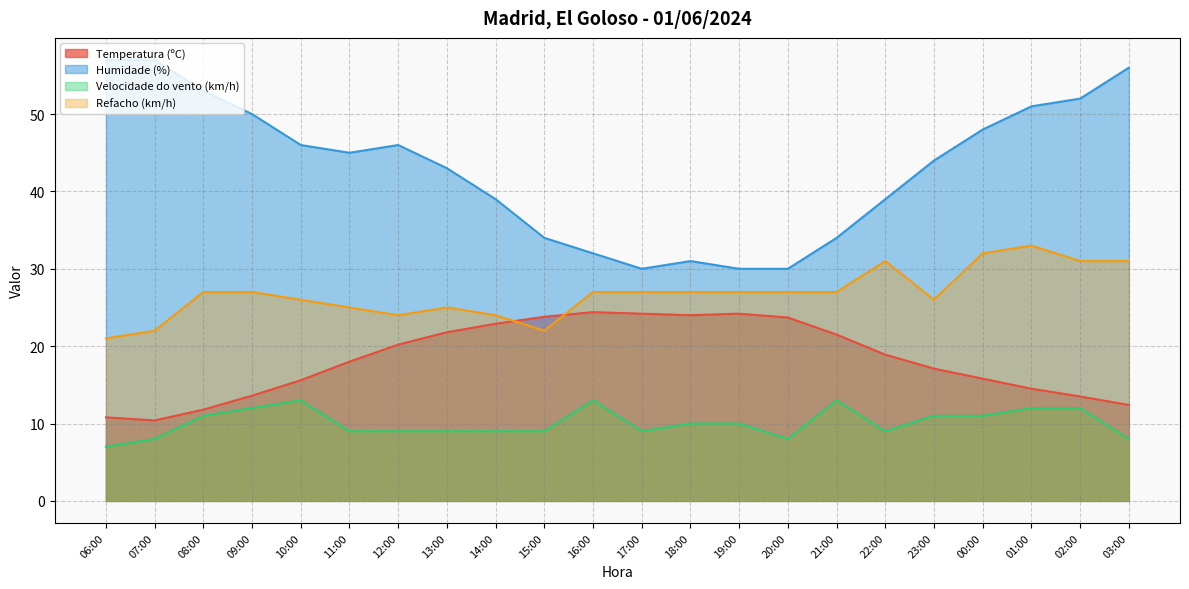

How many interior local peaks does the Humidade (%) series have?

2